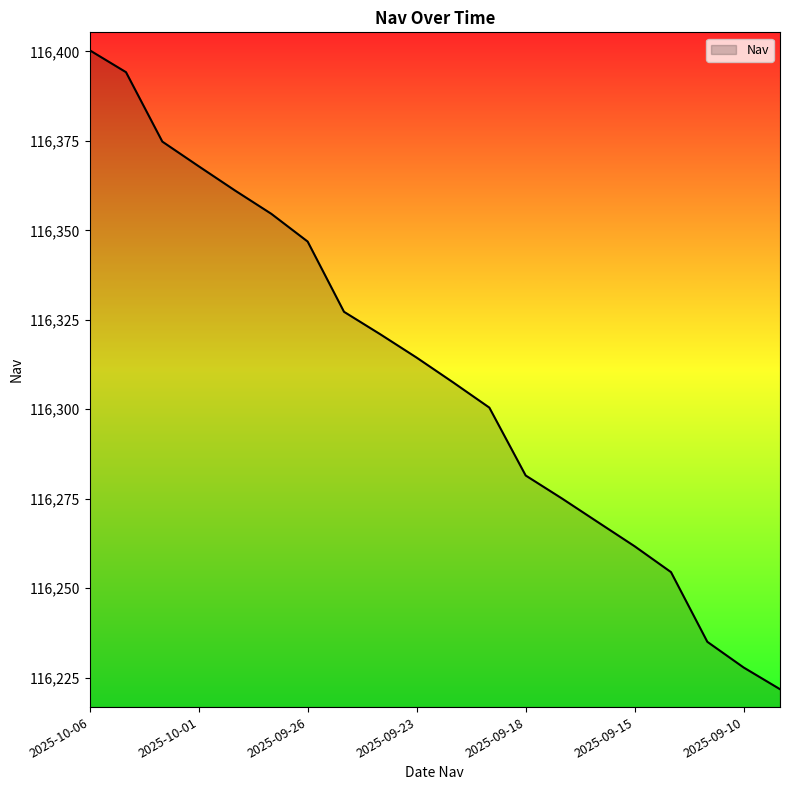

What is the maximum value shown in the chart?

116400.3